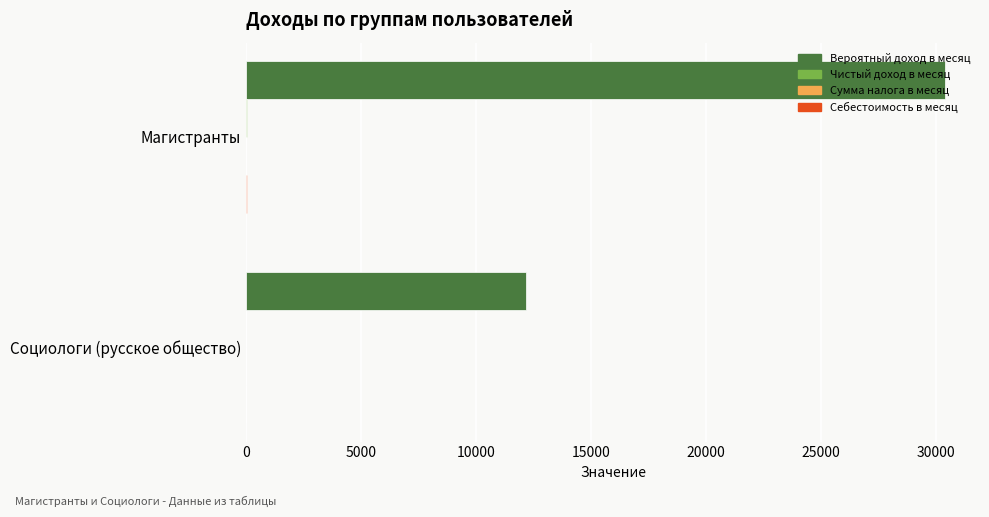

Between Магистранты and Социологи (русское общество), which series saw the biggest shift?

Вероятный доход в месяц